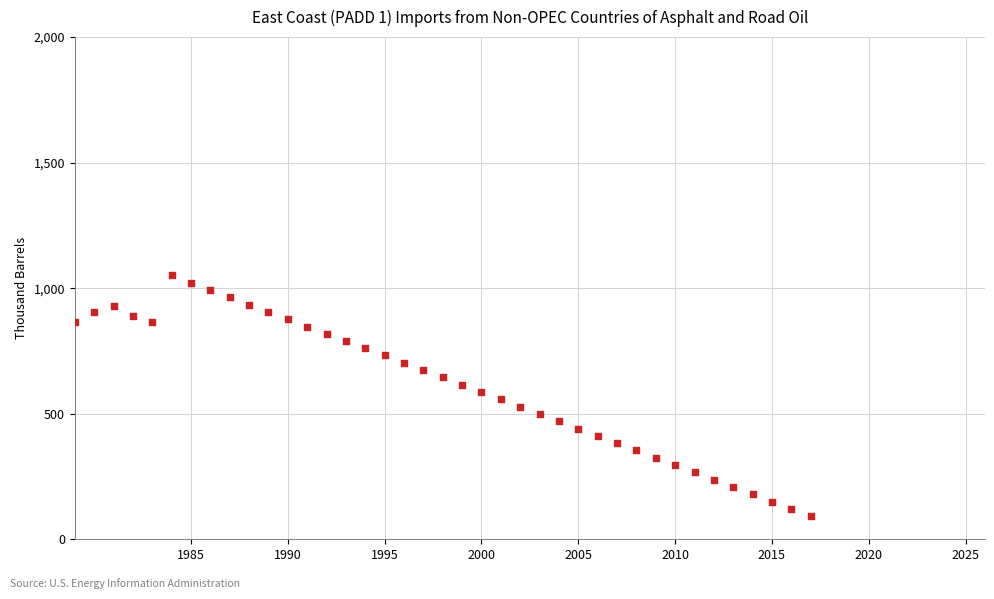

What is the range of Y values (max minus min)?

958.8